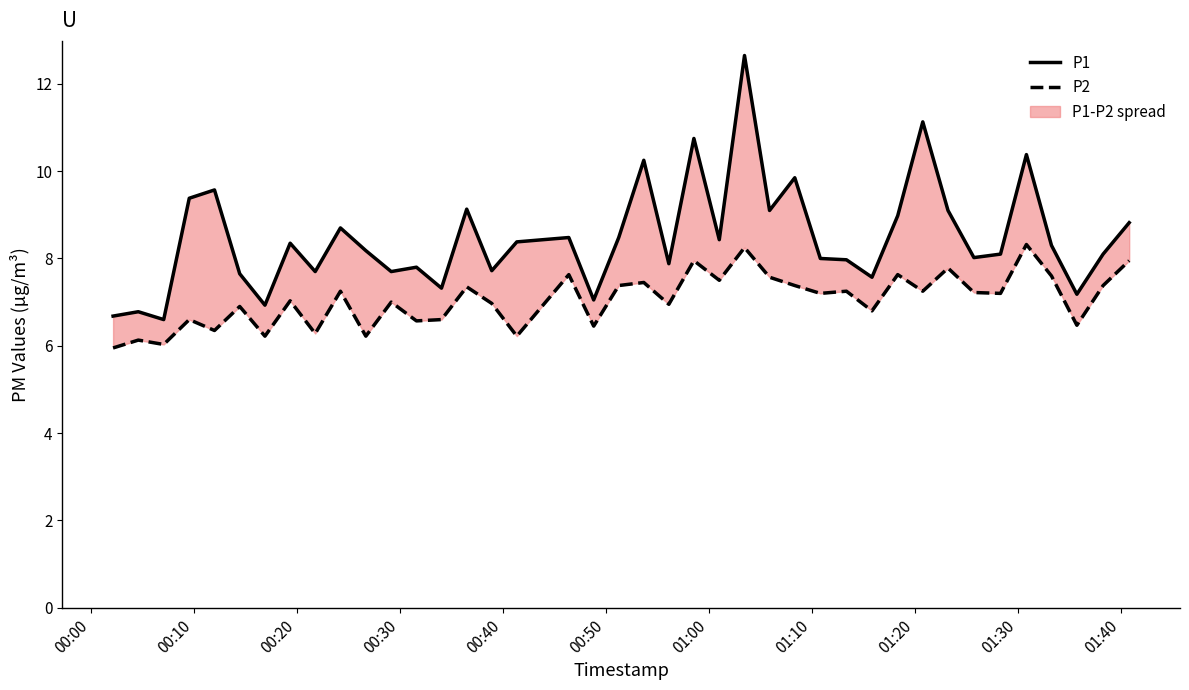

Which series has the largest total across all categories?

P1